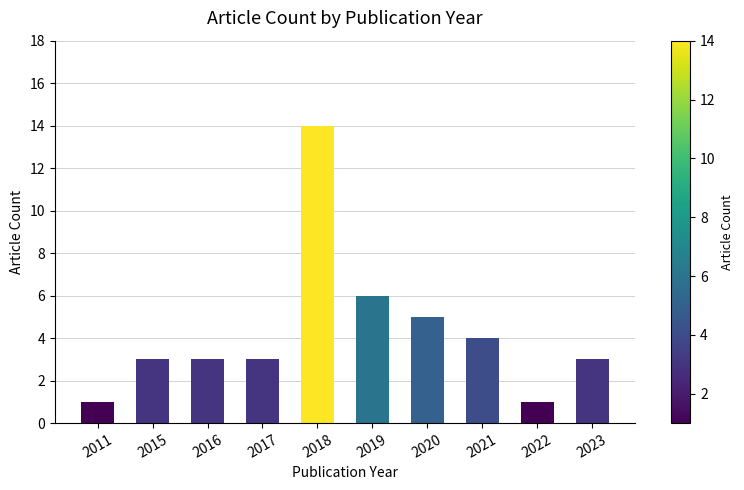

What is the smallest value displayed?

1